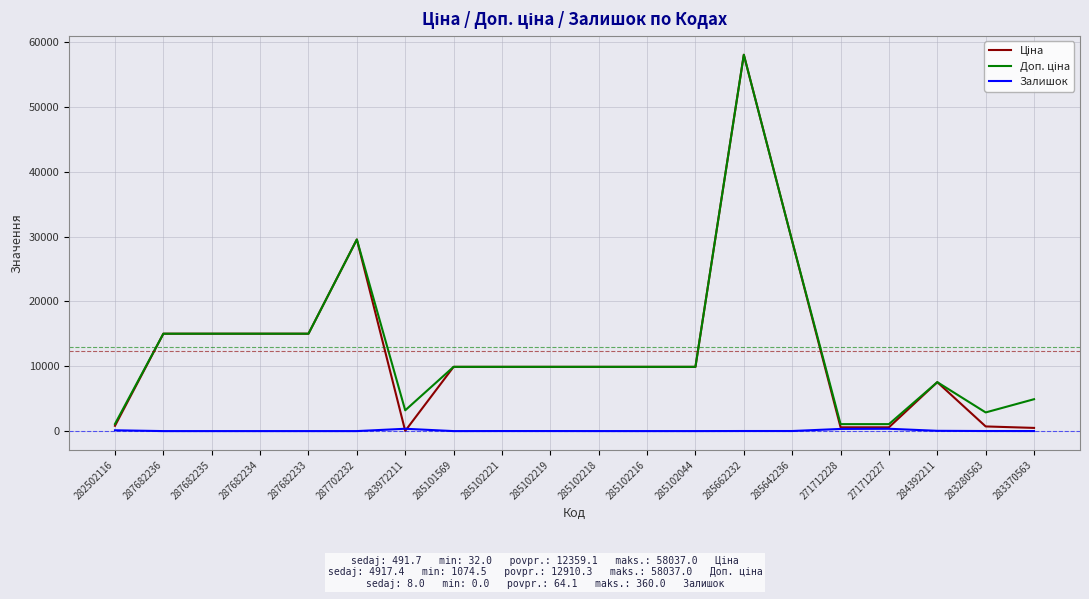

At which category does the chart reach its peak across all series?

285662232